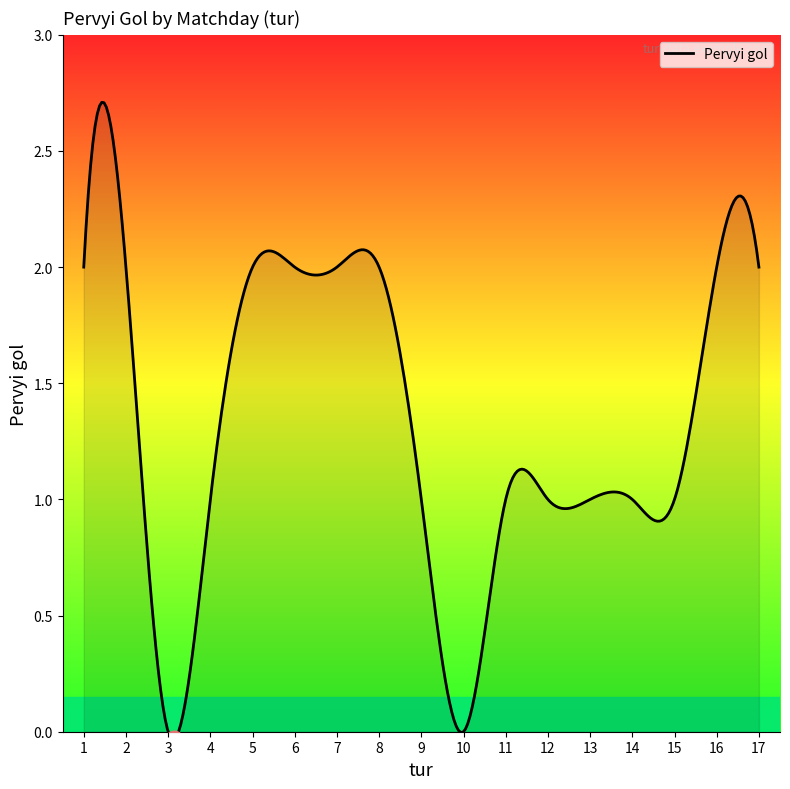

Does the chart have visible grid lines?

No